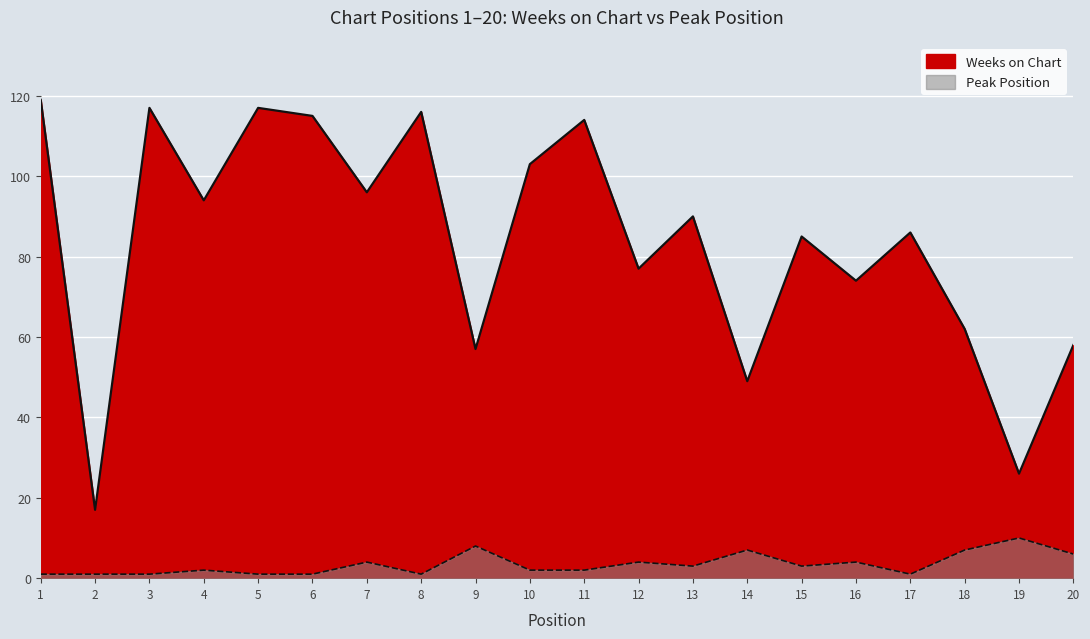

What is the difference between the Peak Position values at 7 and 20?

2